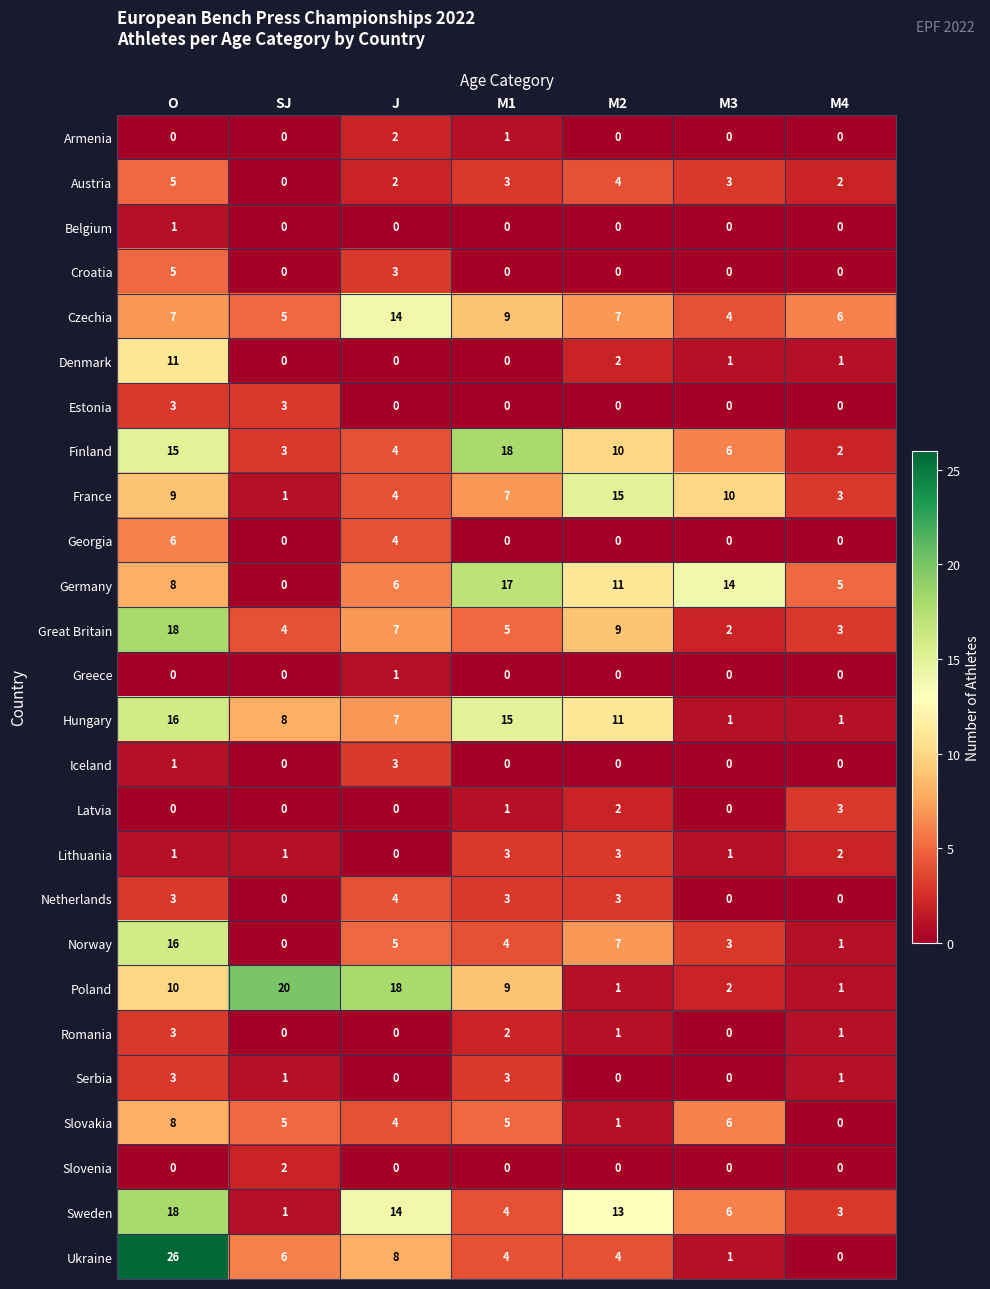

Is it true that Greece equals -1 at O?

False